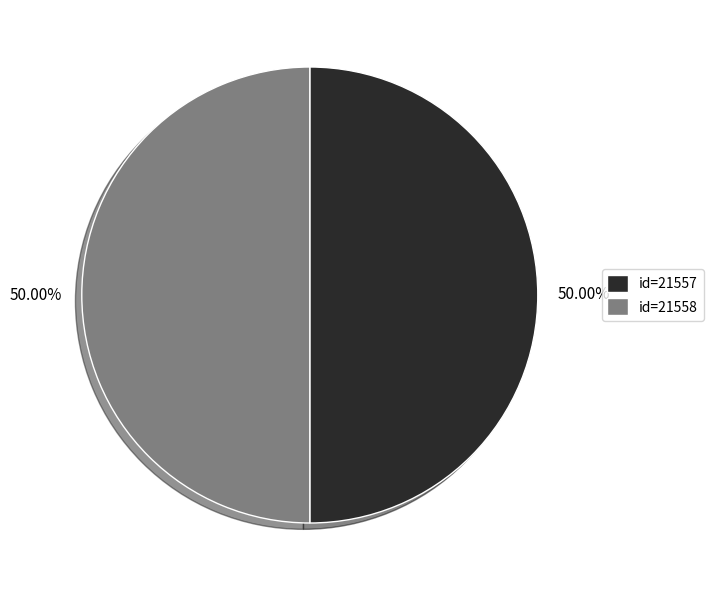

Combined, do id=21558 and id=21557 account for over 50%?

Yes